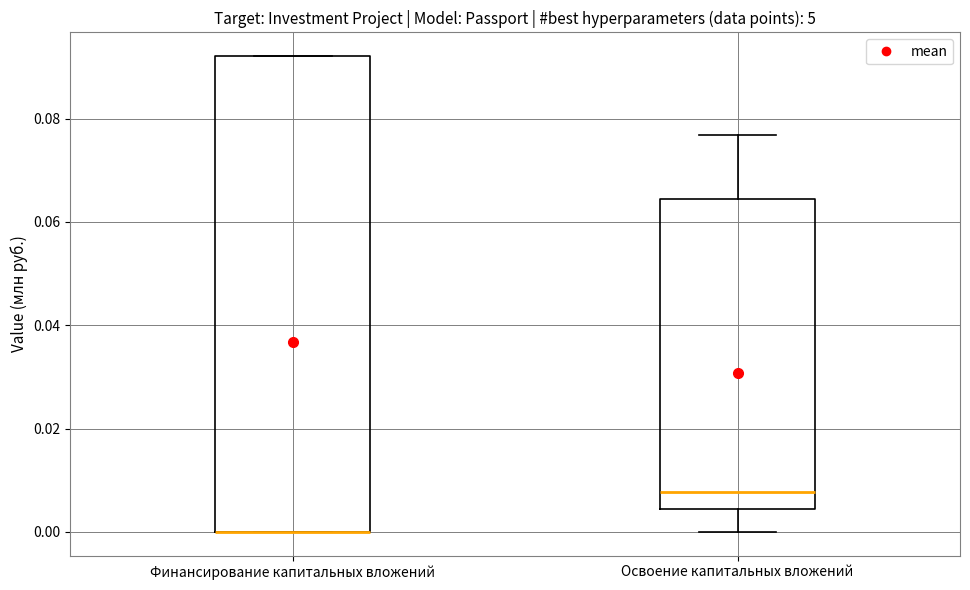

Reading left to right, transcribe this box plot: for each box, give where its median line is, the range the box spans, and where its two whiskers end, as read against the y-axis. The values are not printed on the chart, so give them approximately, as read against the axis.

Финансирование капитальных вложений: median 0.000 (drawn on the box's lower edge), box 0.000 to 0.092, whiskers 0.000 to 0.092
Освоение капитальных вложений: median 0.008, box 0.004 to 0.064, whiskers 0.000 to 0.076